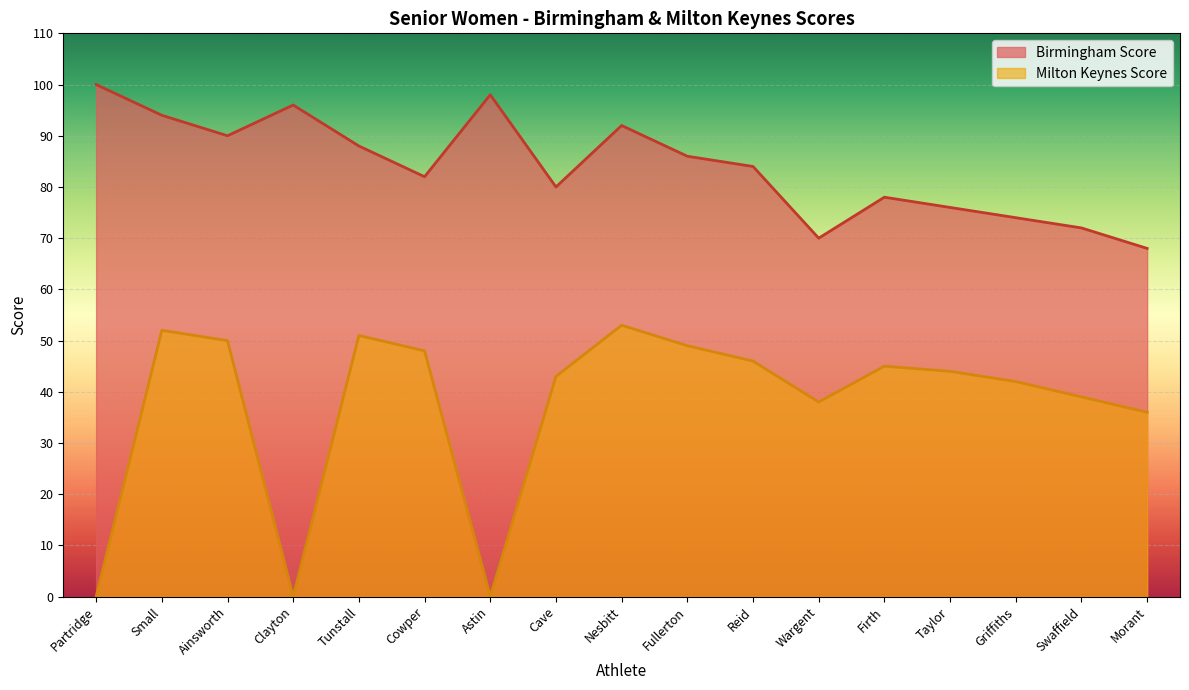

What is the label of the 13th point from the right?

Tunstall